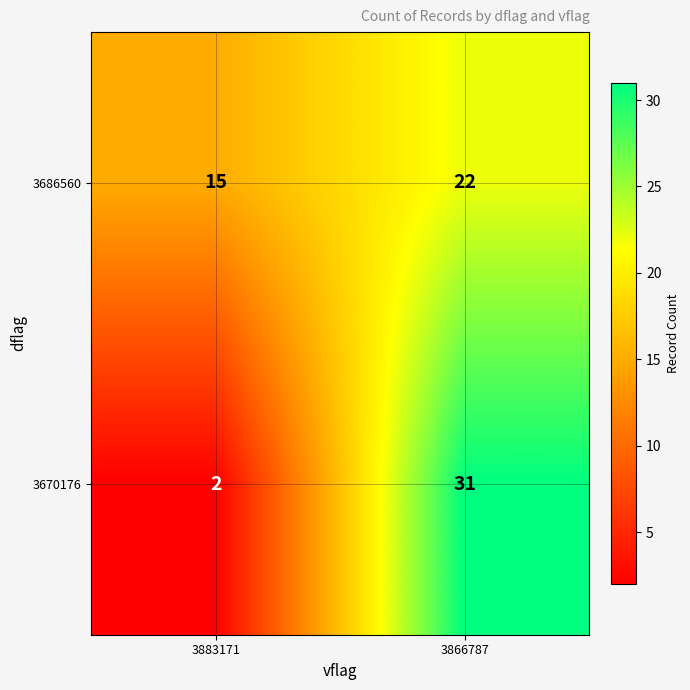

The 3686560 series shows 21 at 3883171. True or false?

False